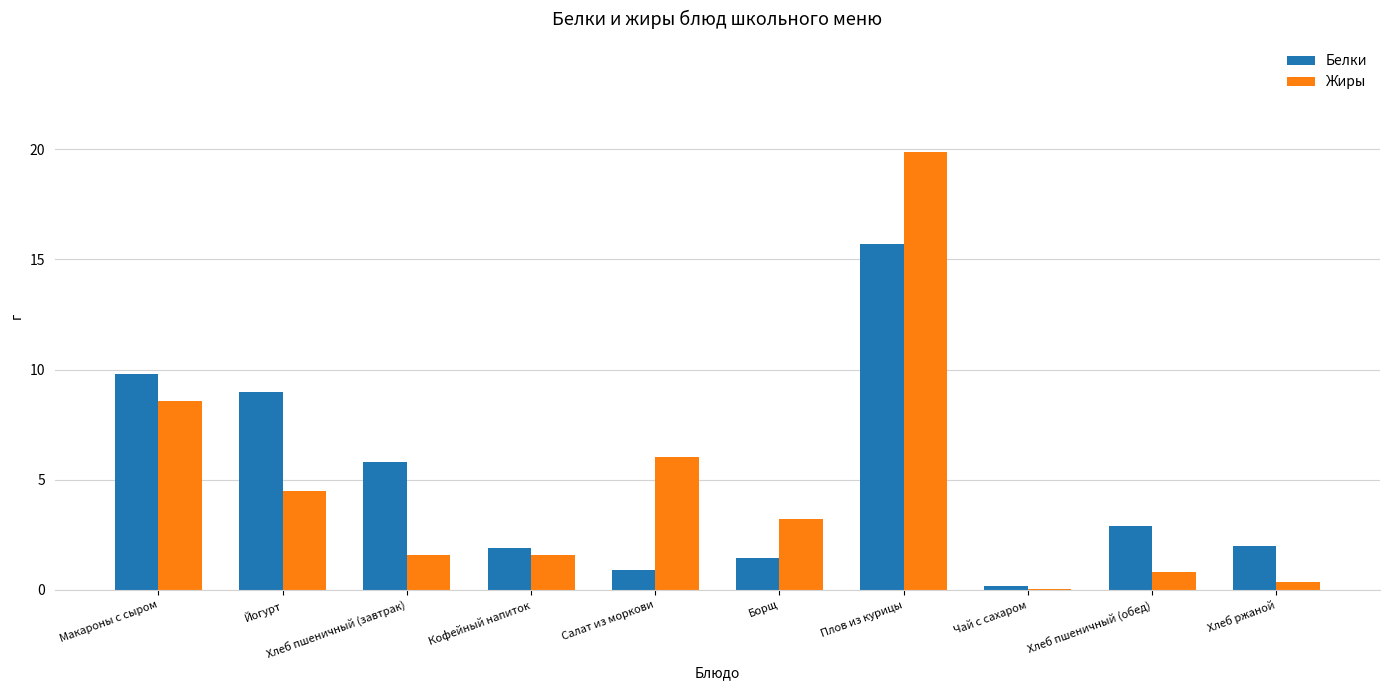

Is it true that Белки equals 2.8 at Хлеб ржаной?

False